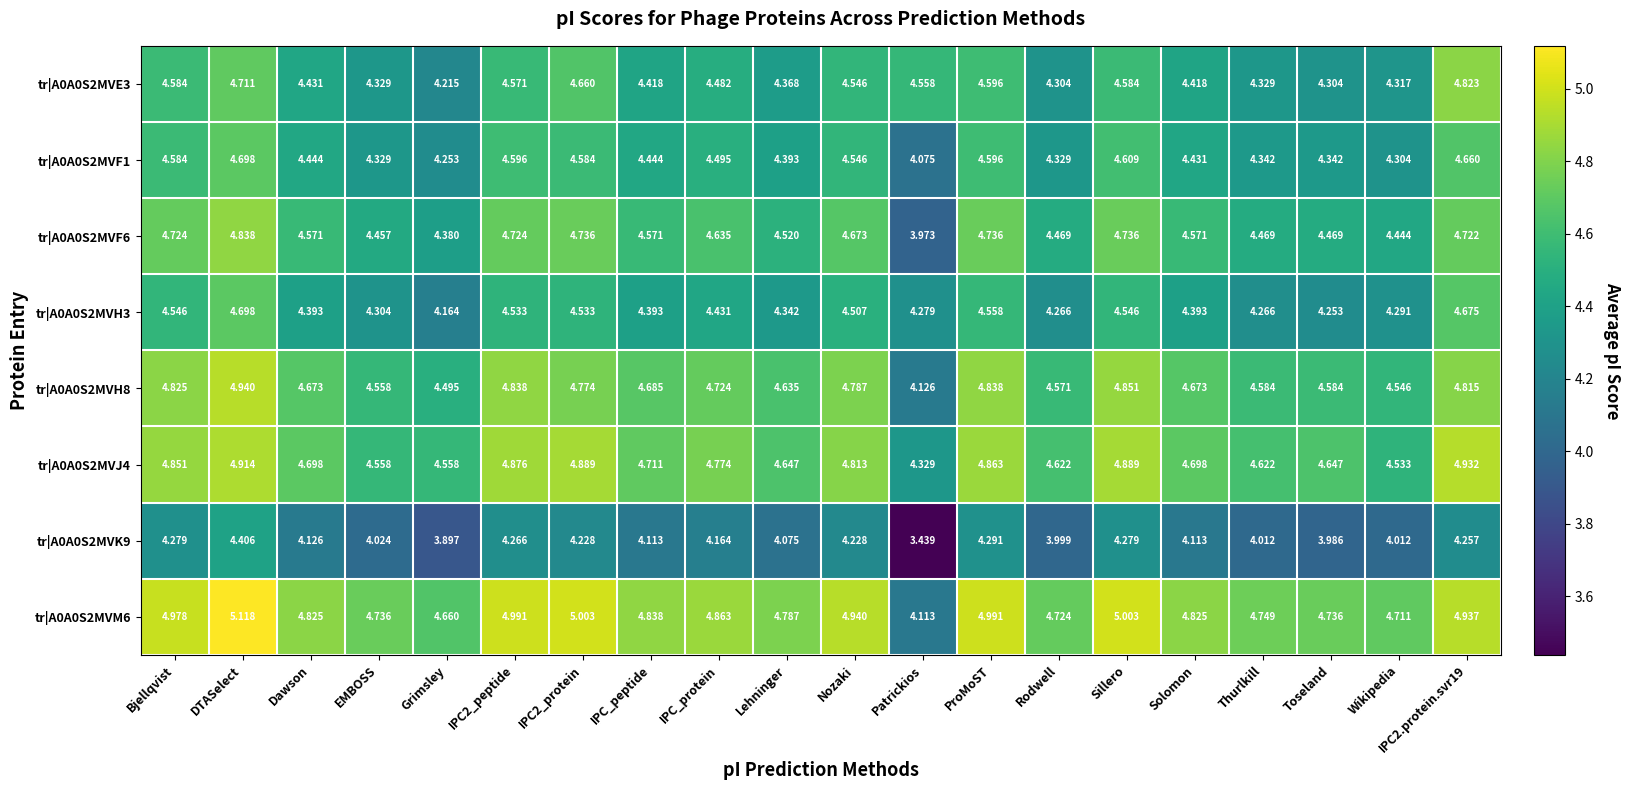

What is the maximum value shown in the chart?

5.1